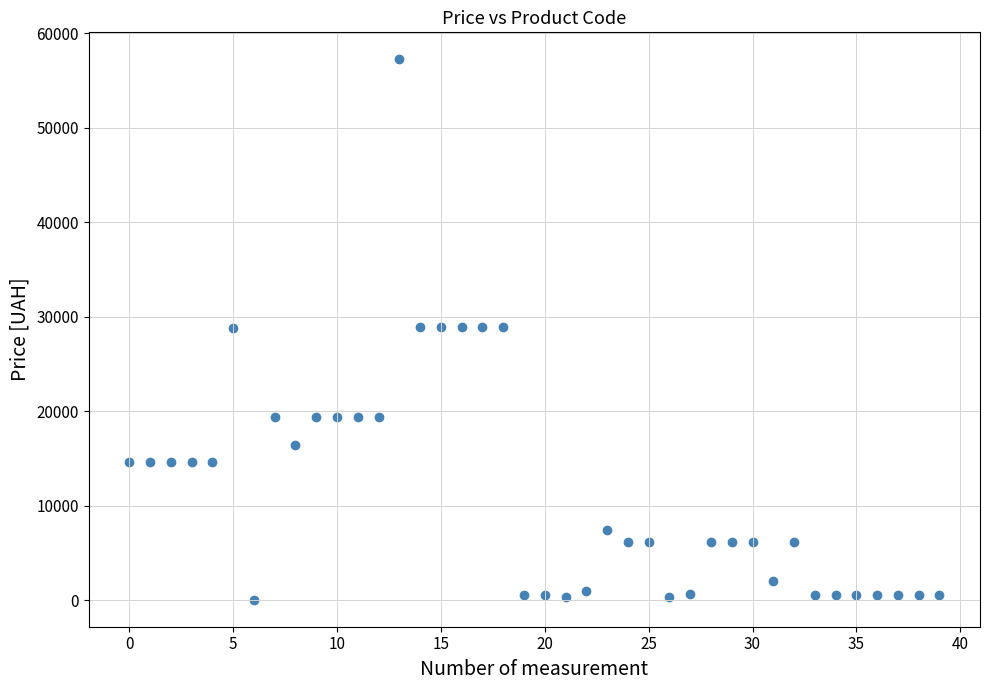

How many data points are displayed?

40